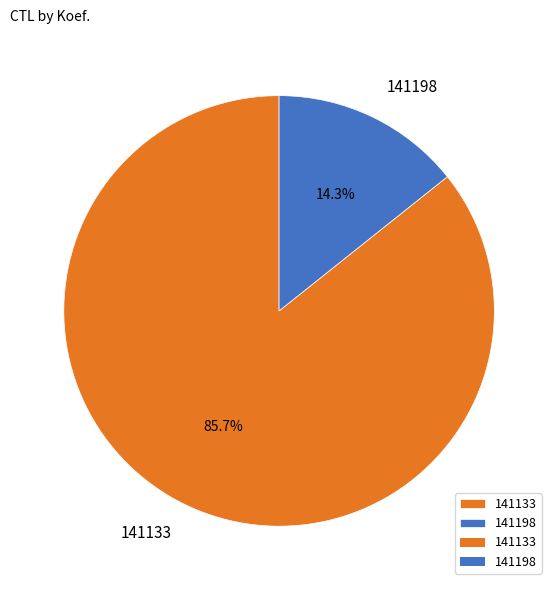

Which has a higher value, 141133 or 141198?

141133